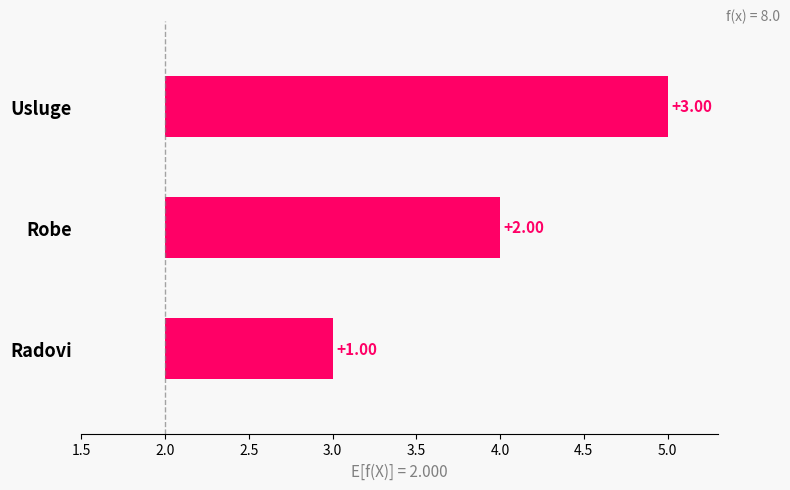

Reading left to right, transcribe all the data shown in this chart.

1	2	3